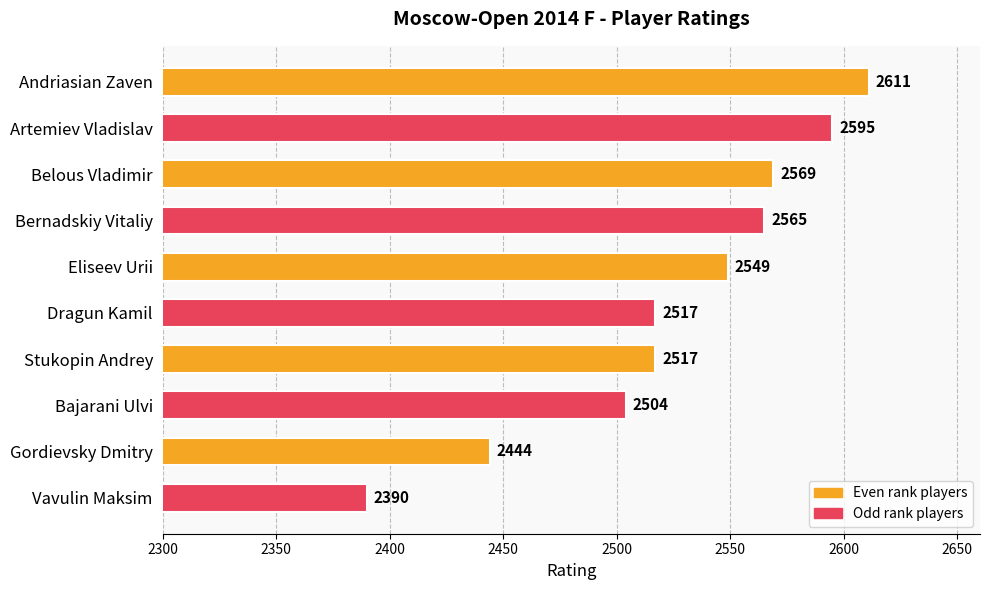

Which category has the highest value across all series?

Andriasian Zaven